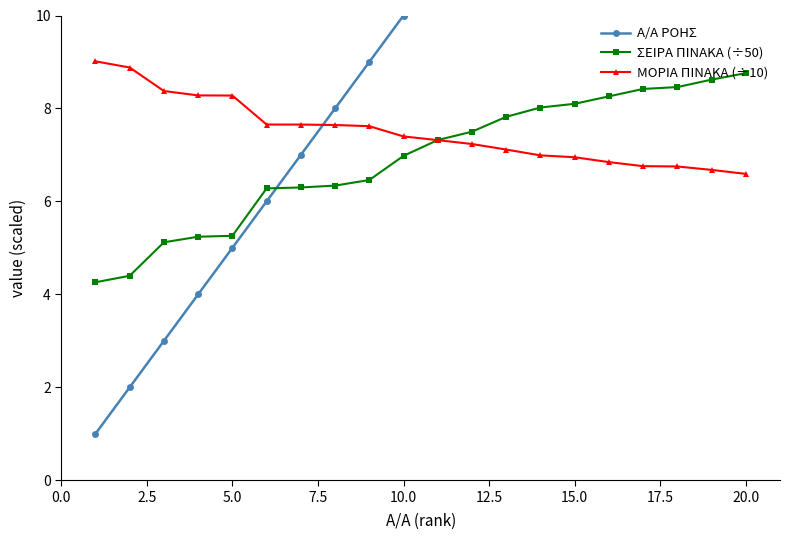

True or false: Α/Α ΡΟΗΣ has more than 2 interior local peaks.

False